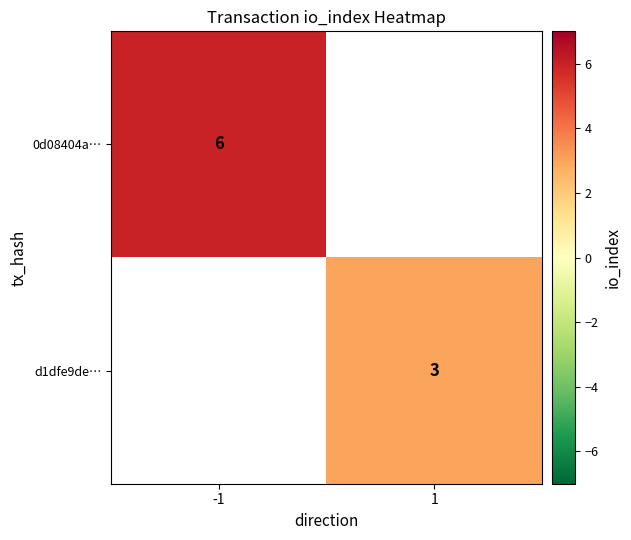

True or false: 0d08404a… has a value of 6 at -1.

True